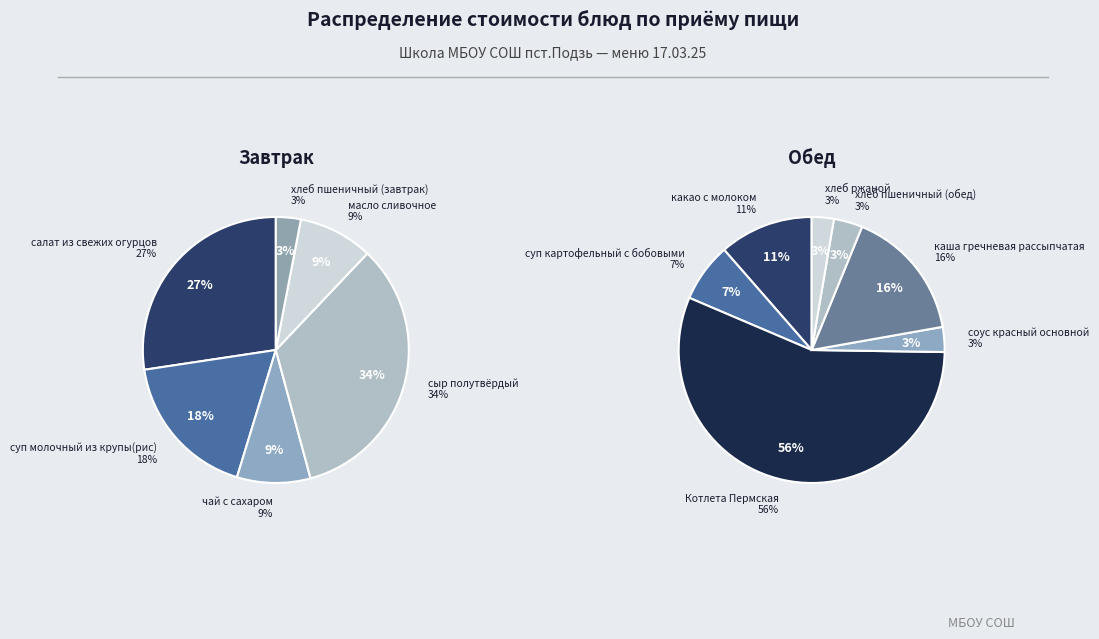

Is суп картофельный с бобовыми the majority of the pie?

No